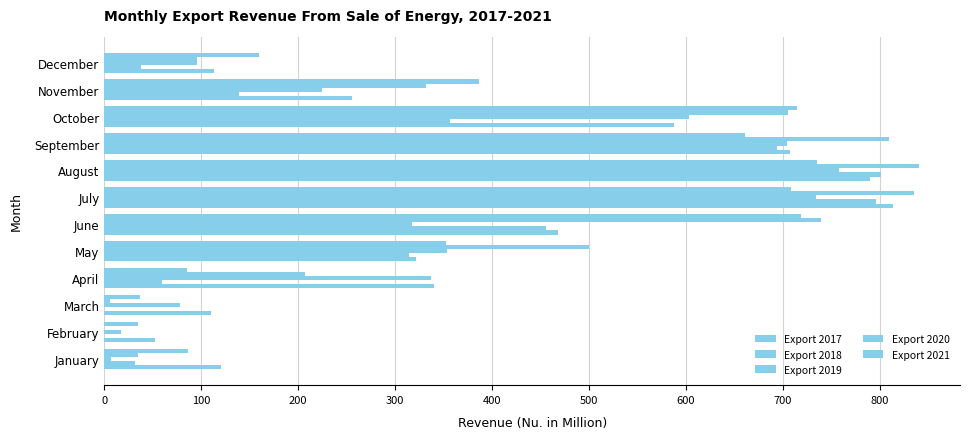

How many bars are there in each group?

5